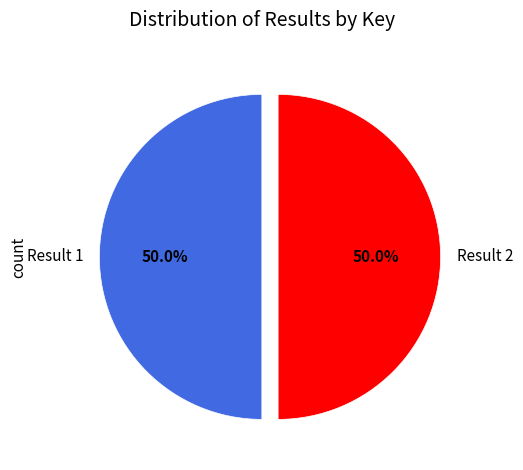

What percentage do Result 1 and Result 2 together represent?

100.0%